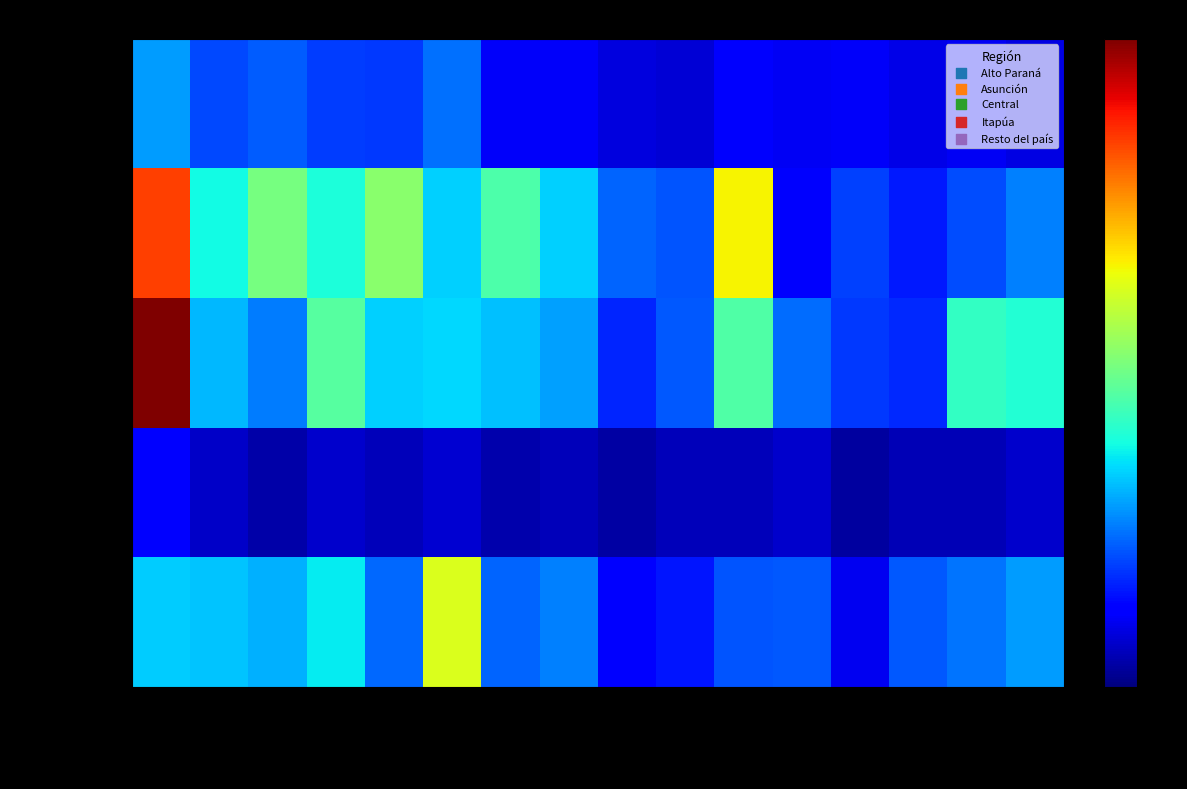

Which series has the largest total across all categories?

Asunción